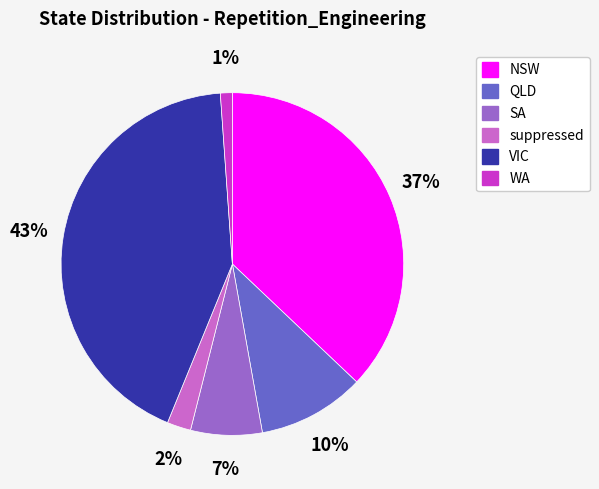

To the nearest percent, what is the combined percentage of QLD and VIC?

53%